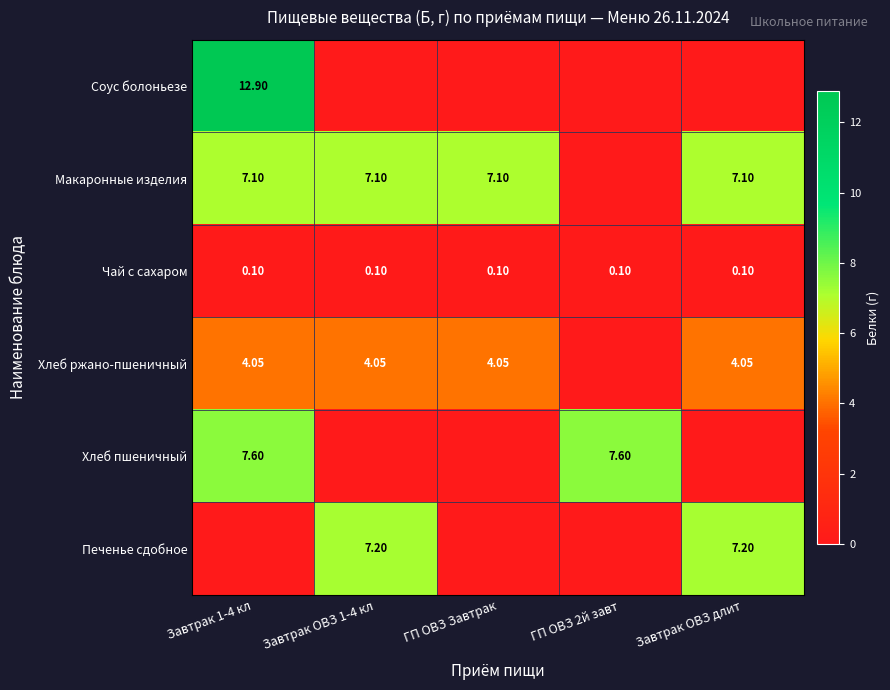

Is the value of Печенье сдобное at Завтрак ОВЗ длит greater than the value of Чай с сахаром at Завтрак 1-4 кл?

Yes